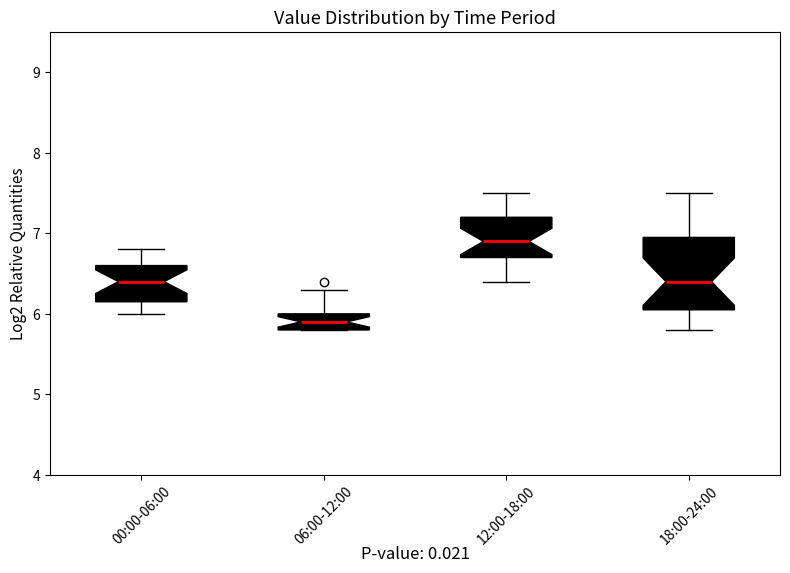

Reading left to right, transcribe this box plot: for each box, give where its median line is, the range the box spans, and where its two whiskers end, as read against the y-axis. The values are not printed on the chart, so give them approximately, as read against the axis.

00:00-06:00: median 6.4, box 6.2 to 6.6, whiskers 6.0 to 6.8
06:00-12:00: median 5.9, box 5.8 to 6.0, whiskers 5.8 to 6.3
12:00-18:00: median 6.9, box 6.7 to 7.2, whiskers 6.4 to 7.5
18:00-24:00: median 6.4, box 6.1 to 7.0, whiskers 5.8 to 7.5